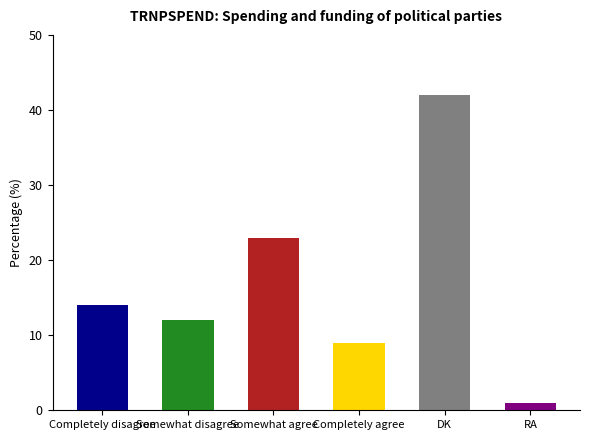

The value at Somewhat disagree is 12. True or false?

True